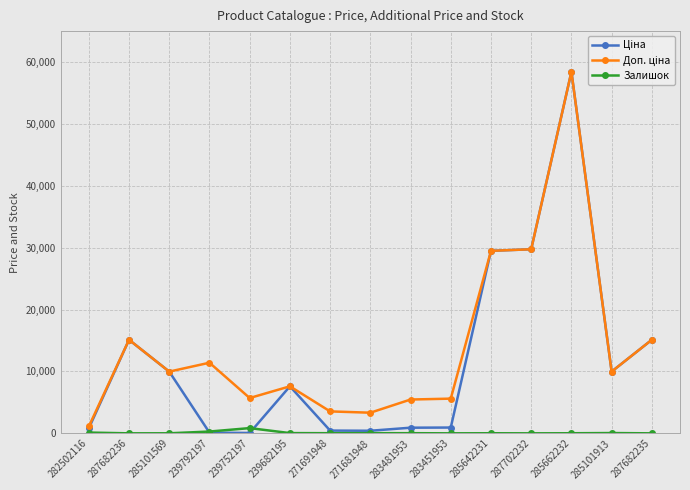

Which label corresponds to the largest value in the chart?

285662232